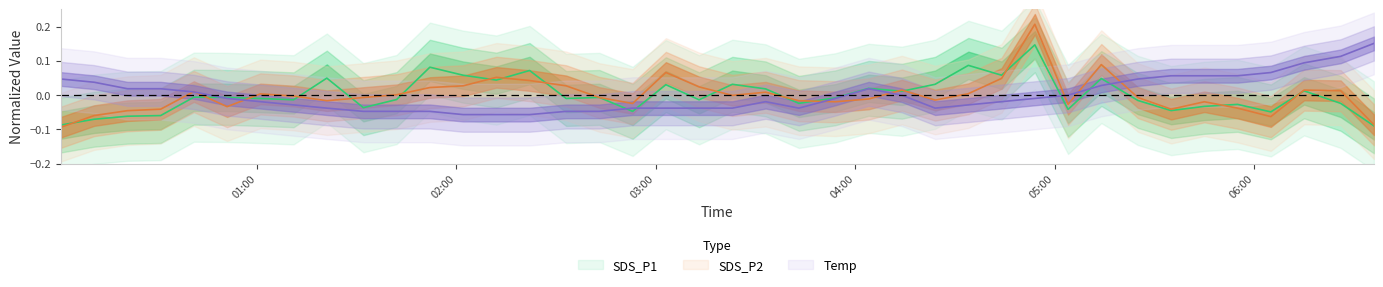

How many interior local valleys does the Temp series have?

2